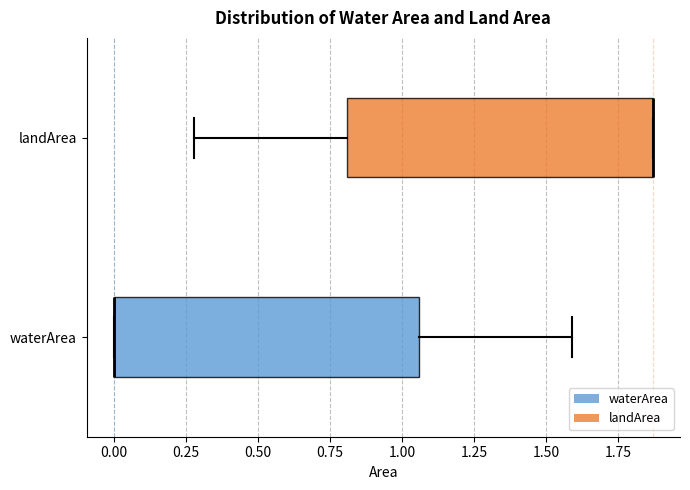

Reading bottom to top, read every box against the x-axis: the position of its median line, the range the box covers, and the ends of its whiskers. The values are not printed on the chart, so give them approximately, as read against the axis.

waterArea: median 0.00 (drawn on the box's left edge), box 0.00 to 1.05, whiskers 0.00 to 1.60
landArea: median 1.85 (drawn on the box's right edge), box 0.80 to 1.85, whiskers 0.30 to 1.85